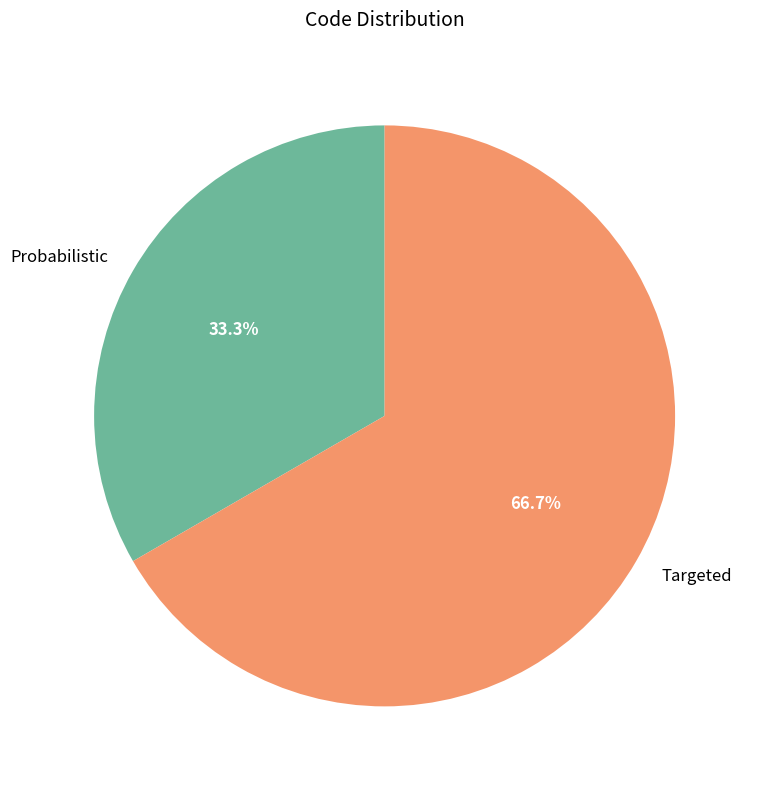

The Targeted slice represents 59% of the pie. True or false?

False